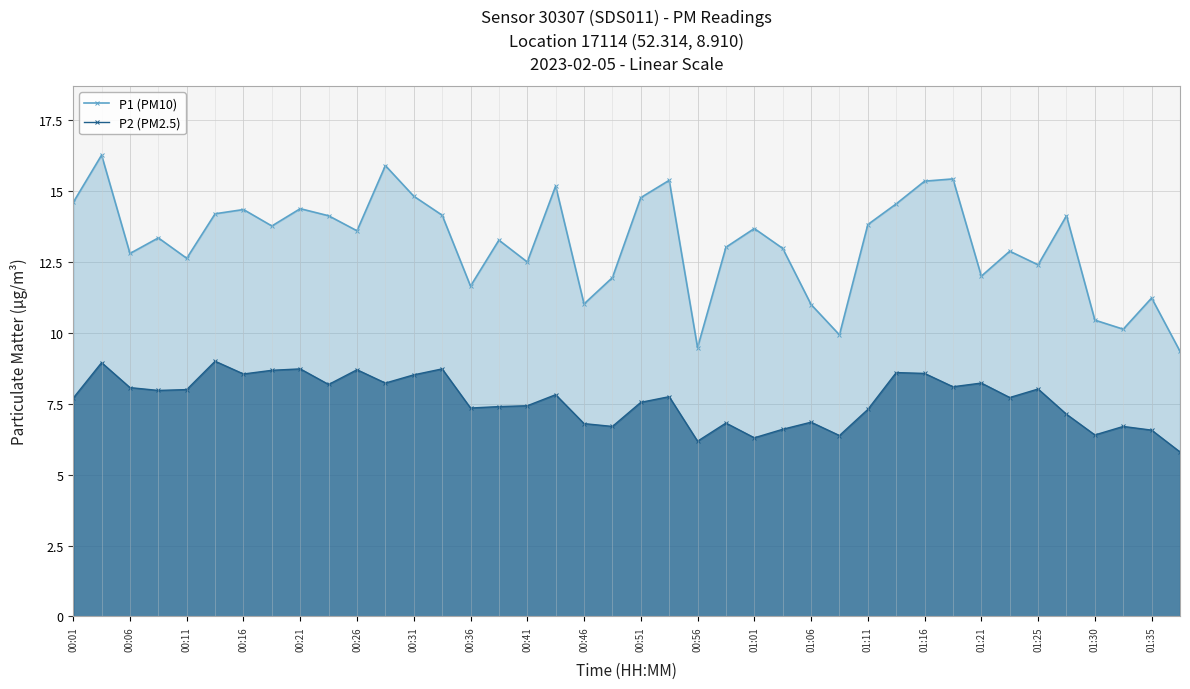

What is the greatest value displayed?

16.3